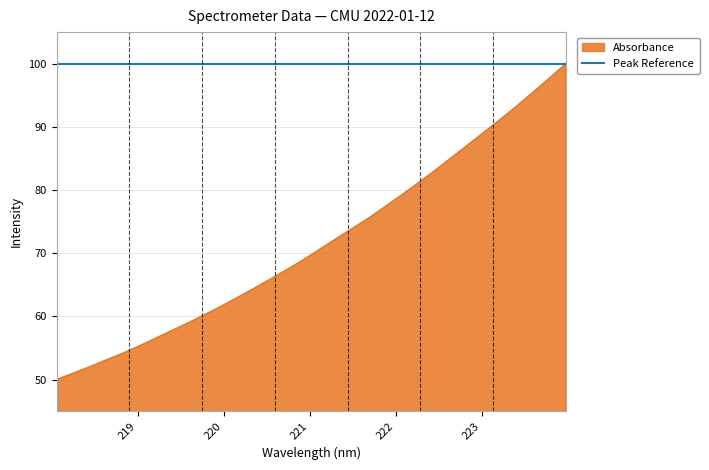

How many lines are shown in the chart?

1